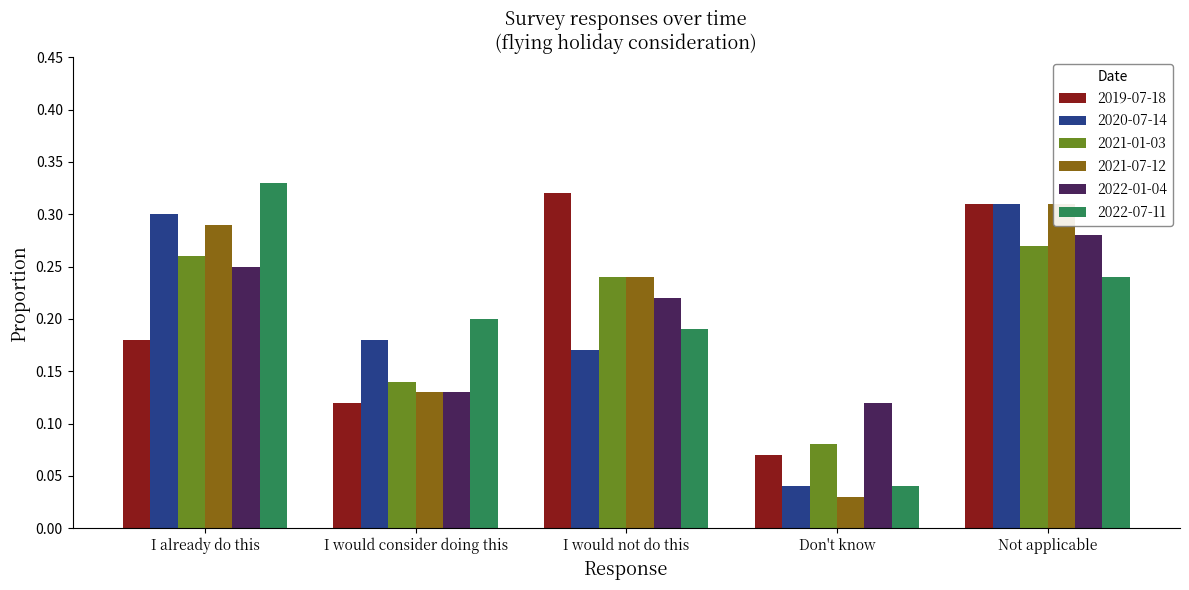

How many 2019-07-18 values are between 0 and 1?

5